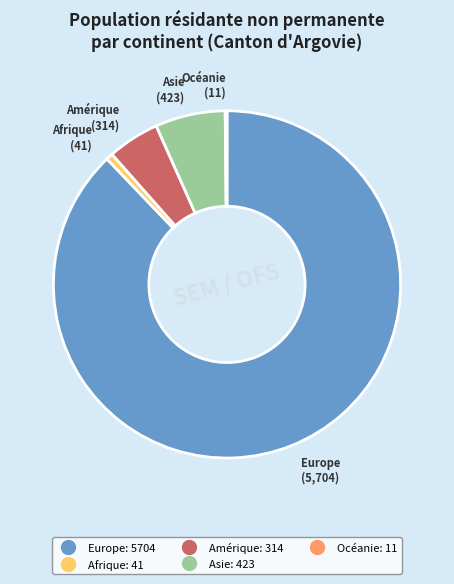

Which category accounts for the majority?

Europe